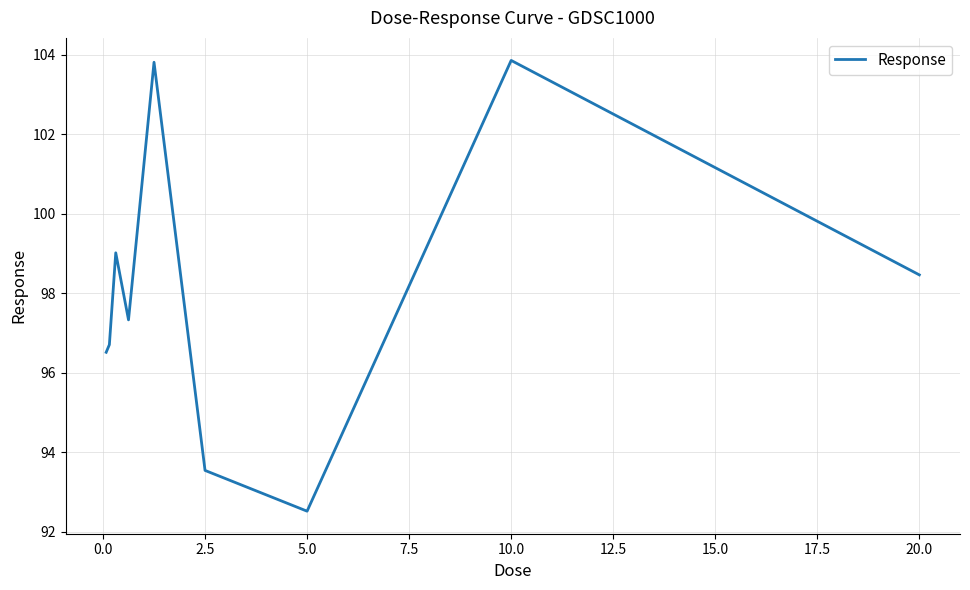

What is the minimum value shown in the chart?

92.5